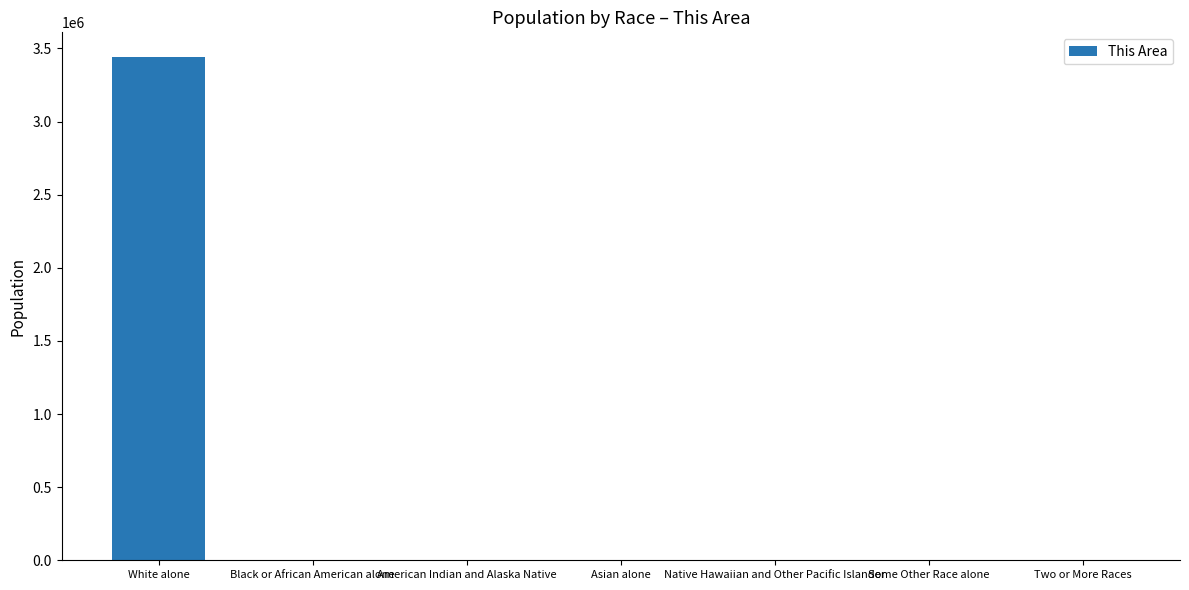

What is the sum of all values?

3439187